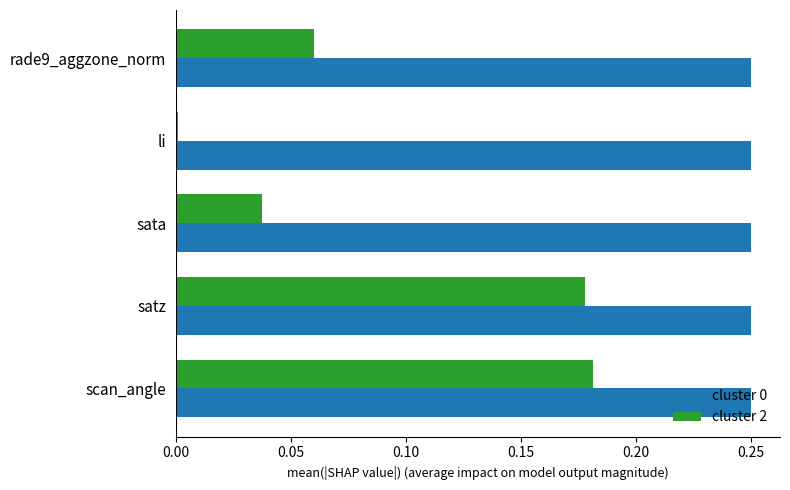

Which series has the largest range (max minus min)?

cluster 2